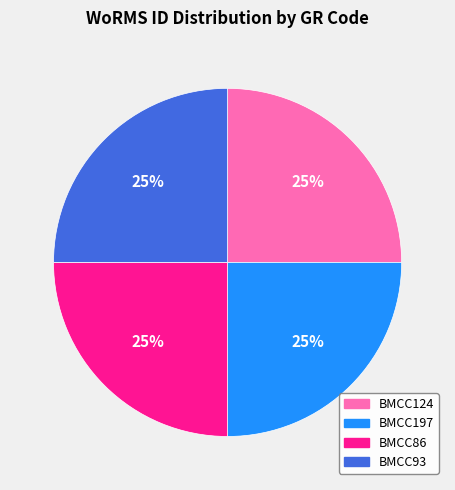

Is BMCC86 the majority of the pie?

No